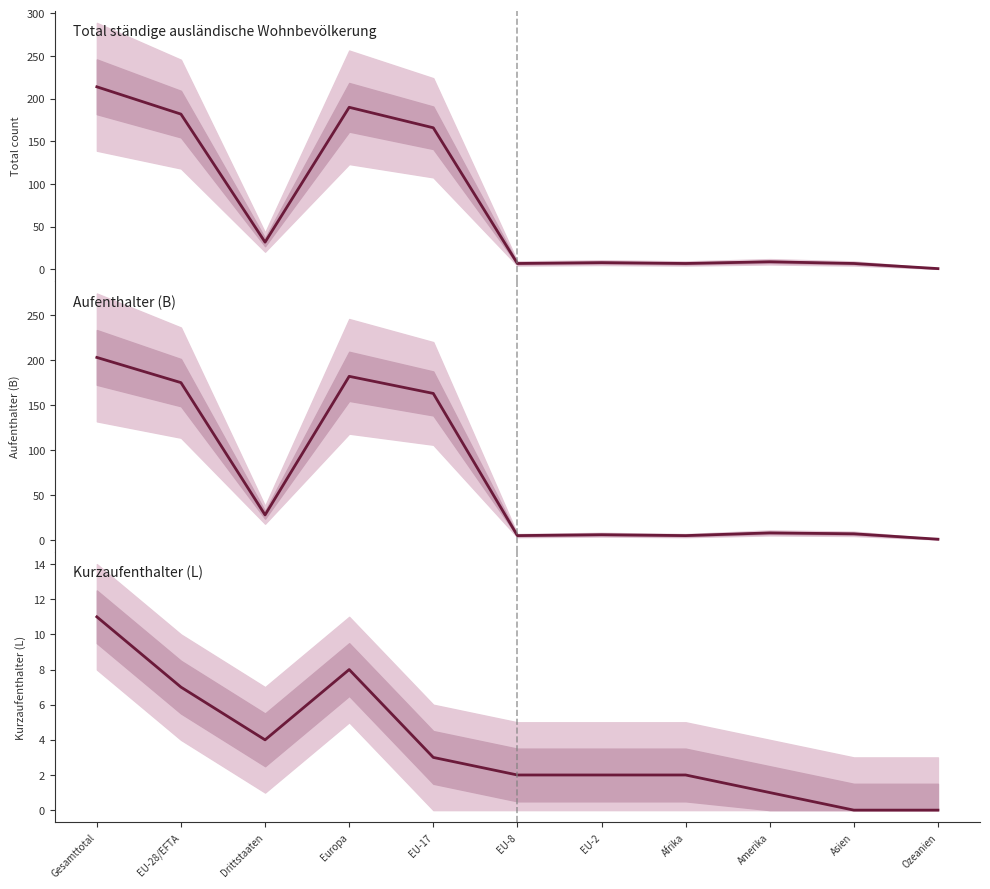

How many lines are shown in the chart?

3